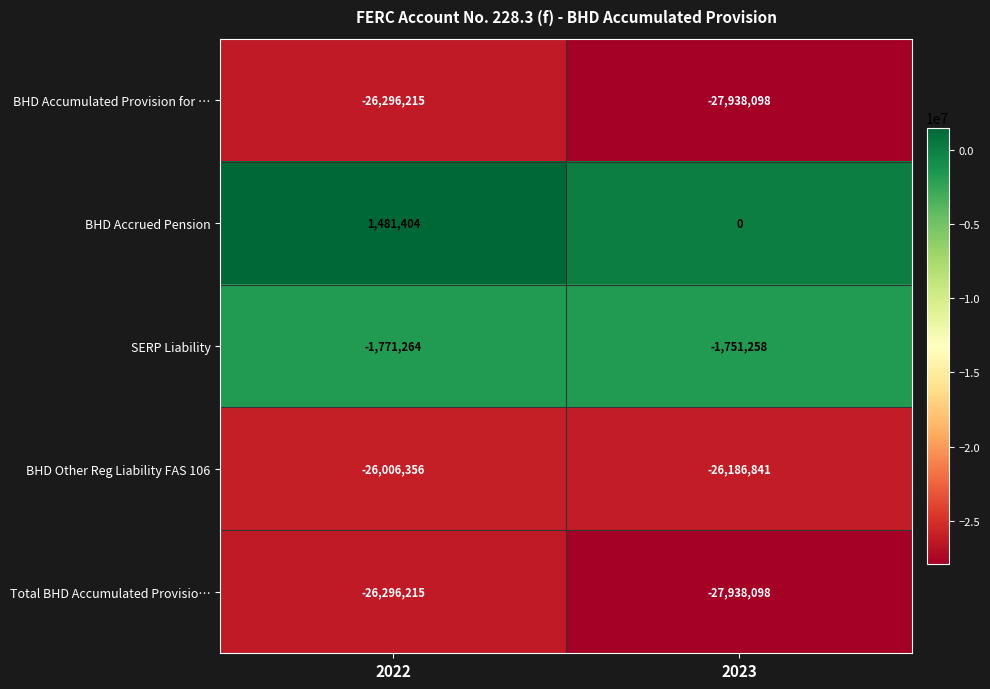

How many values in the BHD Accrued Pension series are below 1481404?

1